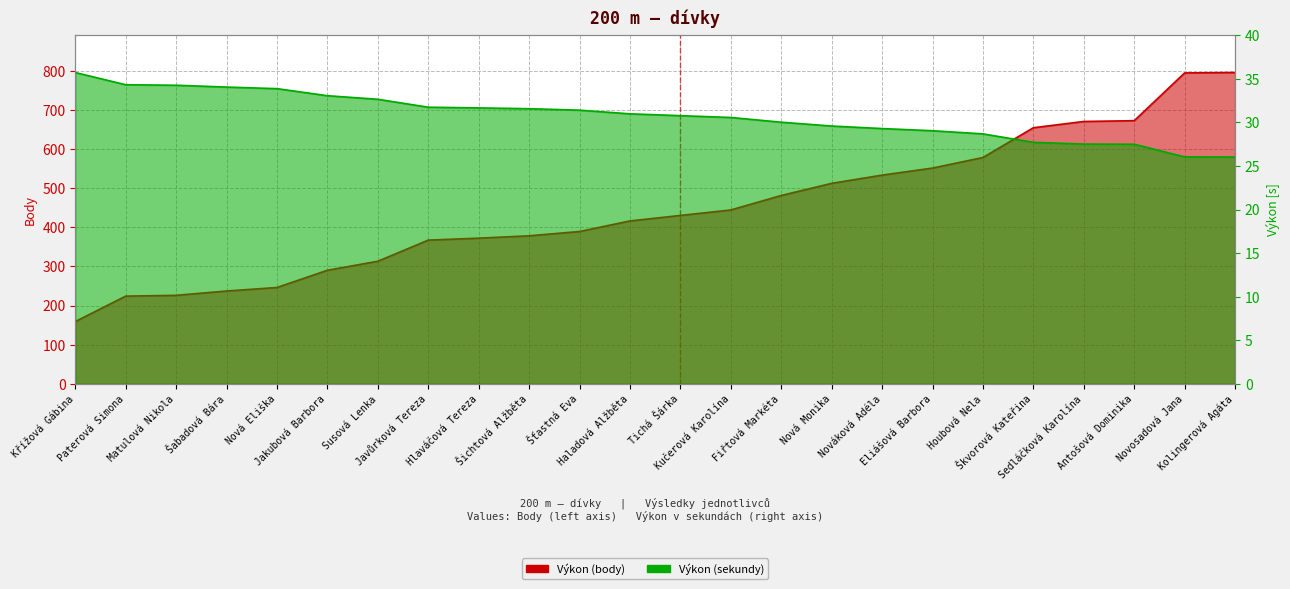

What is the total value across all series at Škvorová Kateřina?

681.7